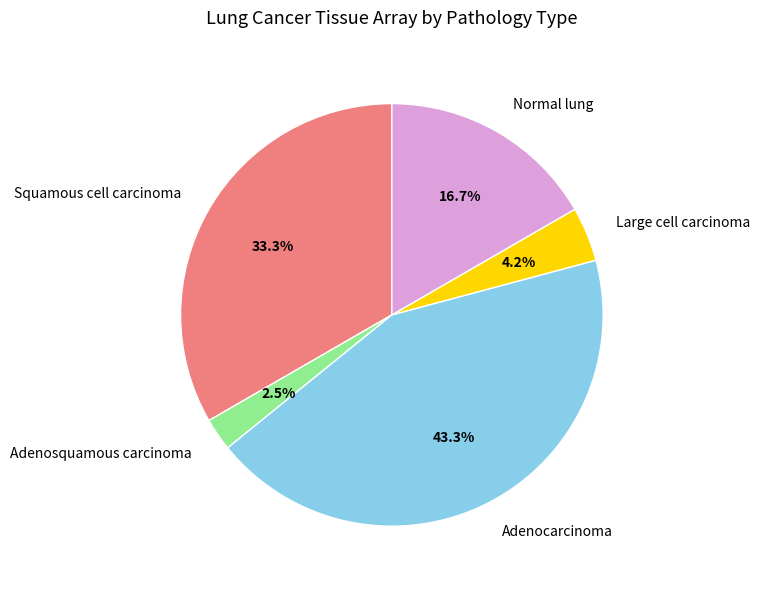

How many slices are in this pie chart?

5